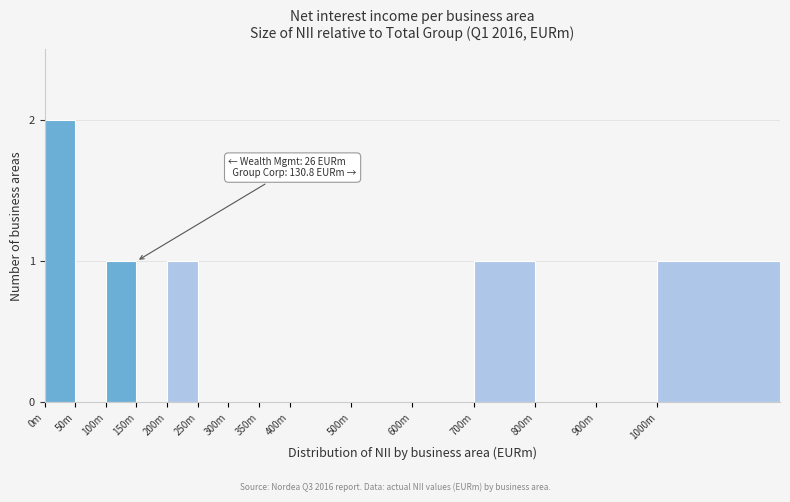

Reading left to right, transcribe all the data shown in this chart.

0m=2	50m=0	100m=1	150m=0	200m=1	250m=0	300m=0	350m=0	400m=0	500m=0	600m=0	700m=1	800m=0	900m=0	1000m=1